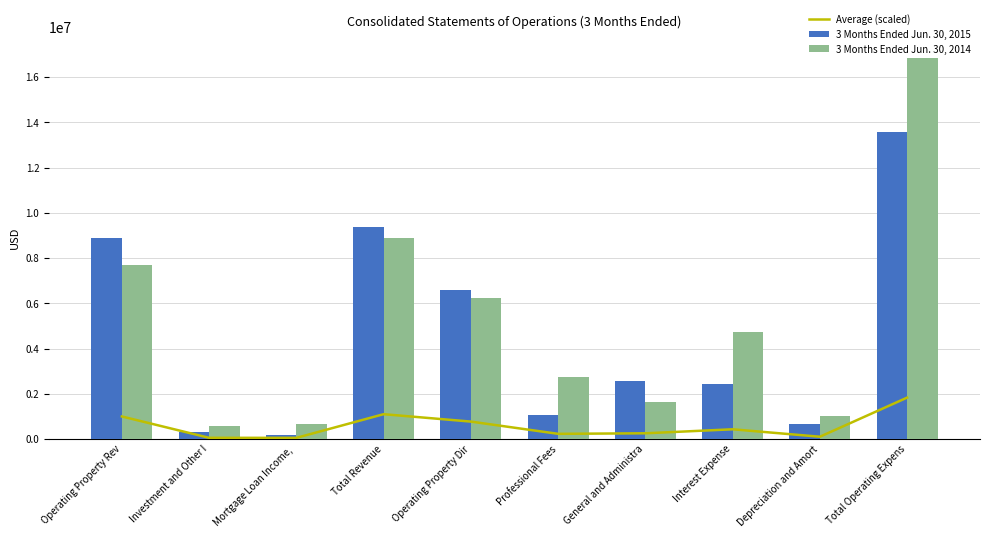

At which category is the sum across all series the highest?

Total Operating Expens